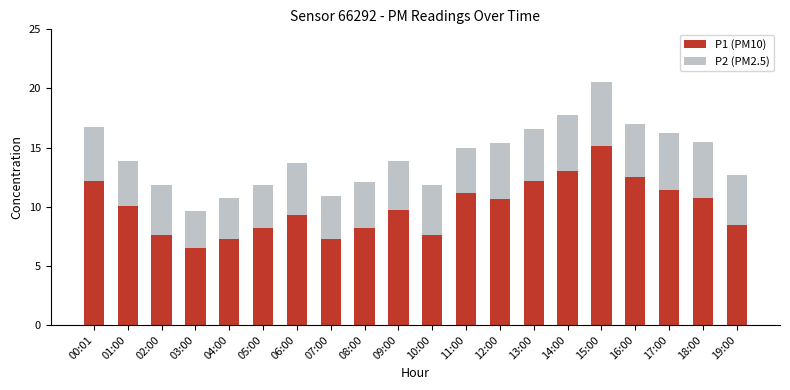

What is the difference between the maximum and minimum values in the P1 (PM10) series?

8.6